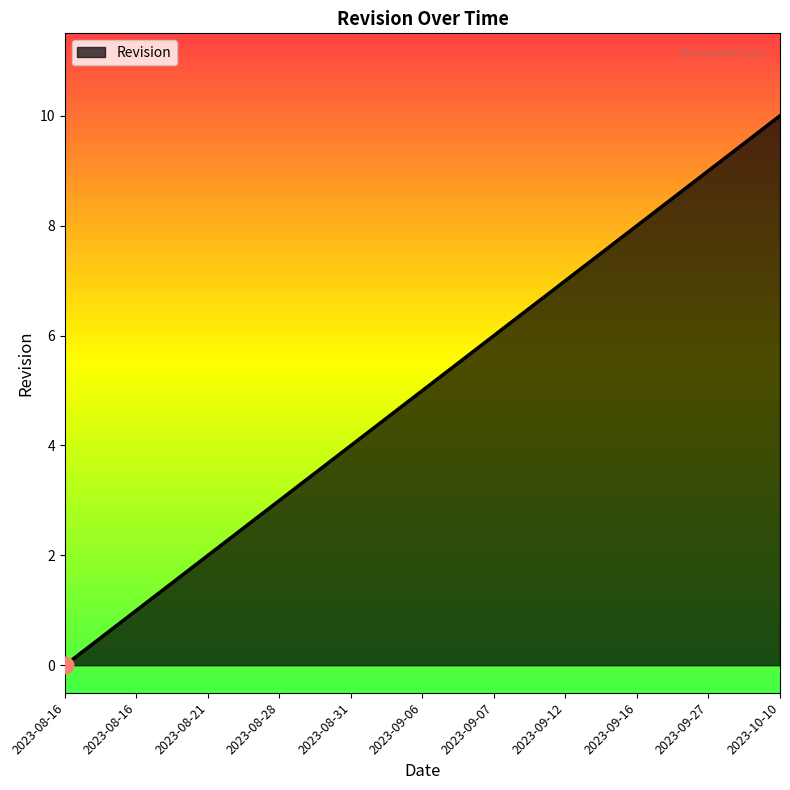

Reading right to left, what are all the values shown in this chart?

10	9	8	7	6	5	4	3	2	1	0